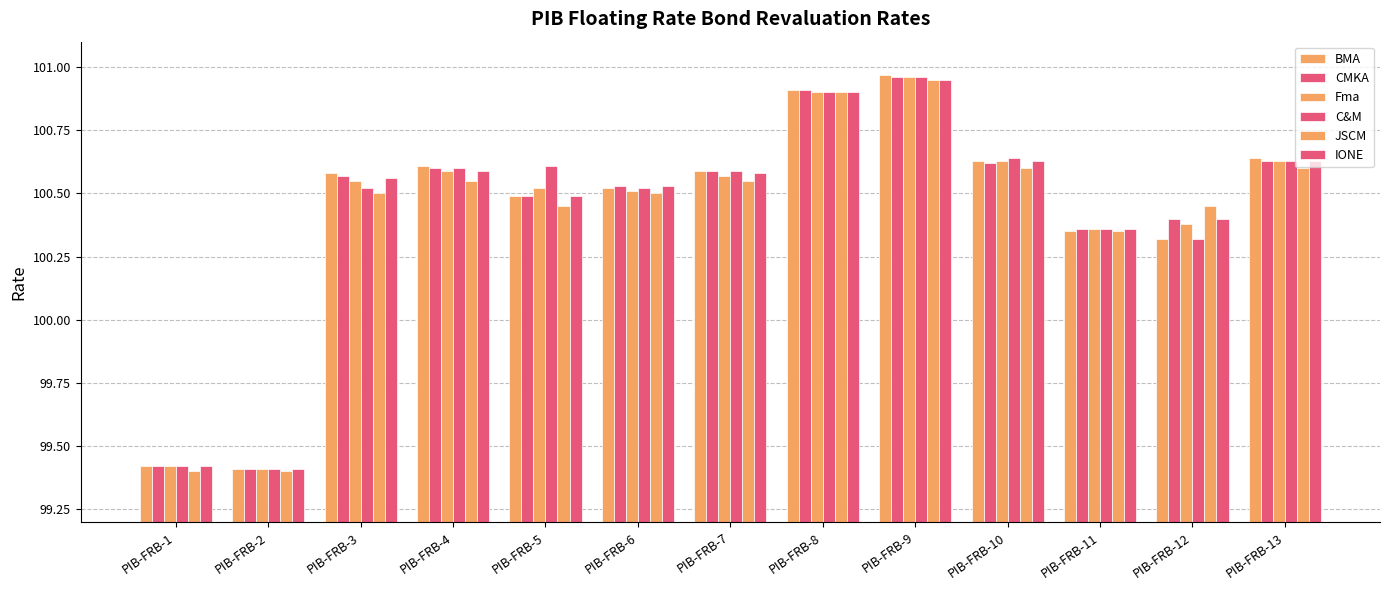

How many bars are there in each group?

6